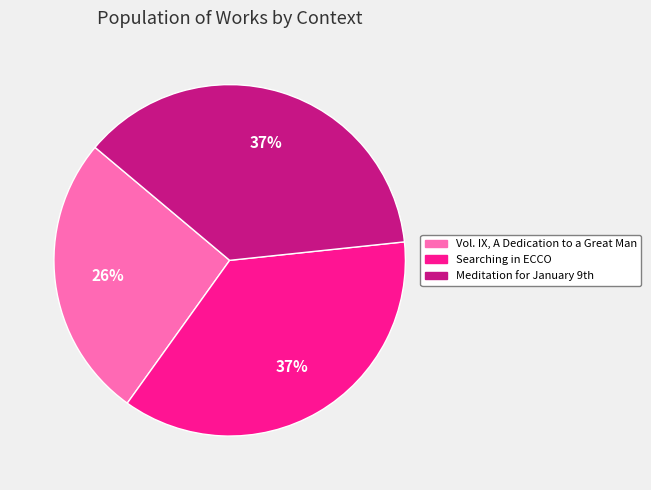

How many slices are in this pie chart?

3